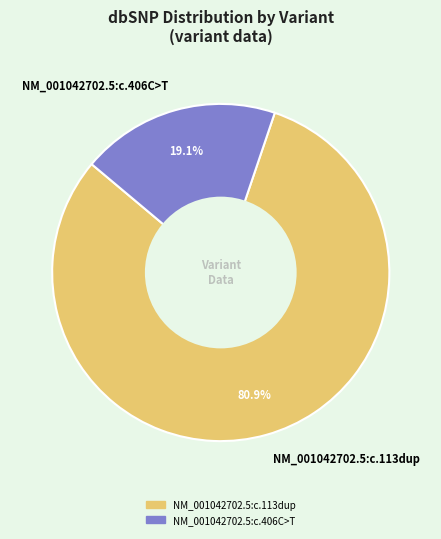

What is the ratio of the value at NM_001042702.5:c.406C>T to the value at NM_001042702.5:c.113dup?

0.2